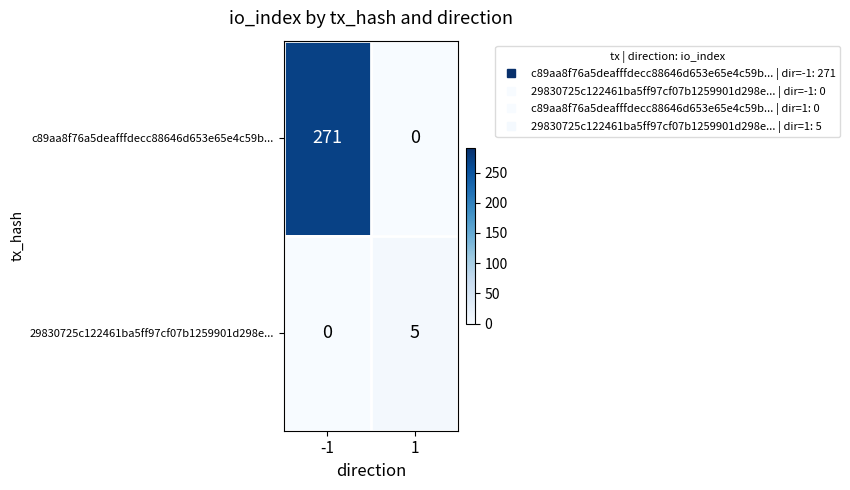

List the series in order of their peak value, highest first.

c89aa8f76a5deafffdecc88646d653e65e4c59b..., 29830725c122461ba5ff97cf07b1259901d298e...